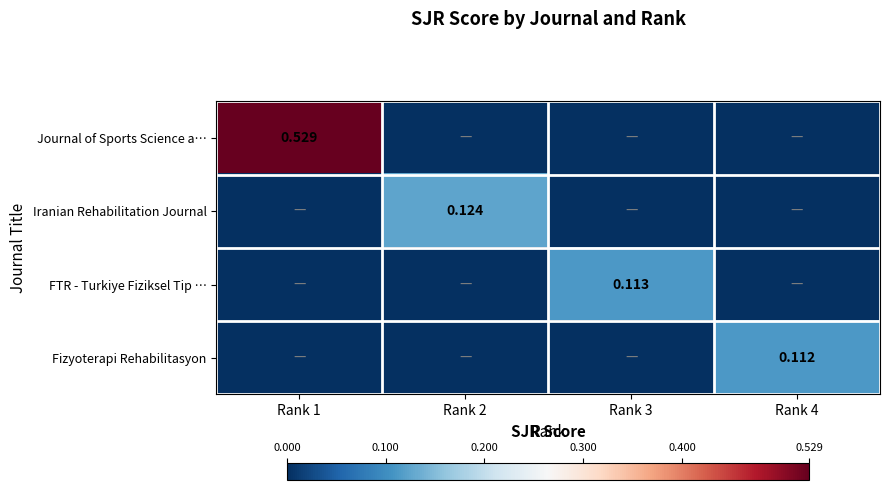

Rank the series at Rank 1 from highest to lowest value.

Journal of Sports Science a…, Iranian Rehabilitation Journal, FTR - Turkiye Fiziksel Tip …, Fizyoterapi Rehabilitasyon